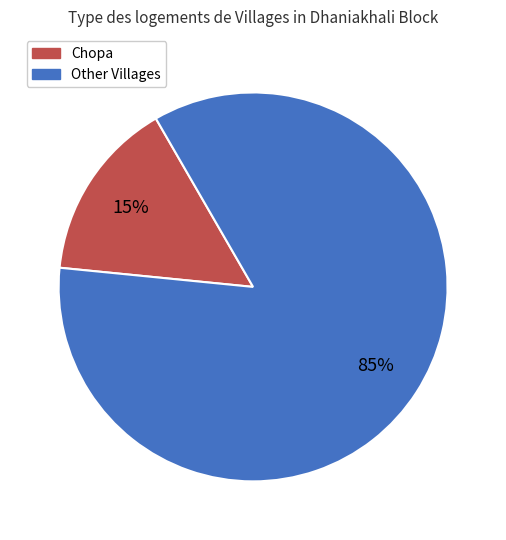

Does any single category account for the majority?

Yes